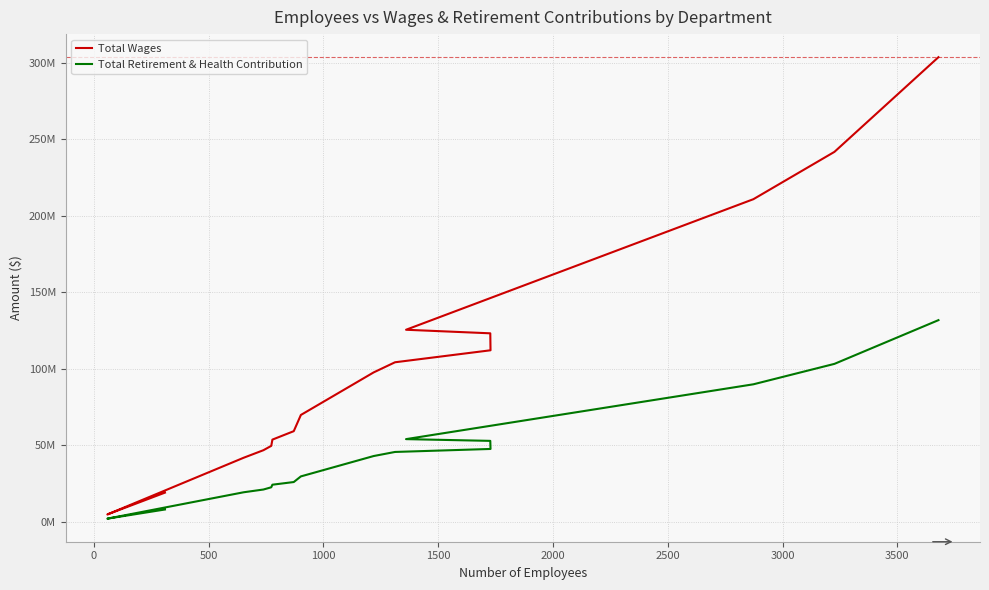

Reading right to left, transcribe all the data shown in this chart.

Total Wages: 303729998.7	241847593.9	210916017.6	125576103.2	123250767.1	112160258.0	104323331.2	97703651.0	69889457.6	59292039.3	53773692.8	49684898.8	46860053.6	41933642.3	4856457.8	19125305.7
Total Retirement & Health Contribution: 131858511.9	103279520.0	89927322.8	54088202.8	52951844.4	47667846.5	45707102.9	43038328.5	29732899.0	26044233.6	24306049.5	22617070.1	21159887.6	19363493.7	2115979.0	8098512.4